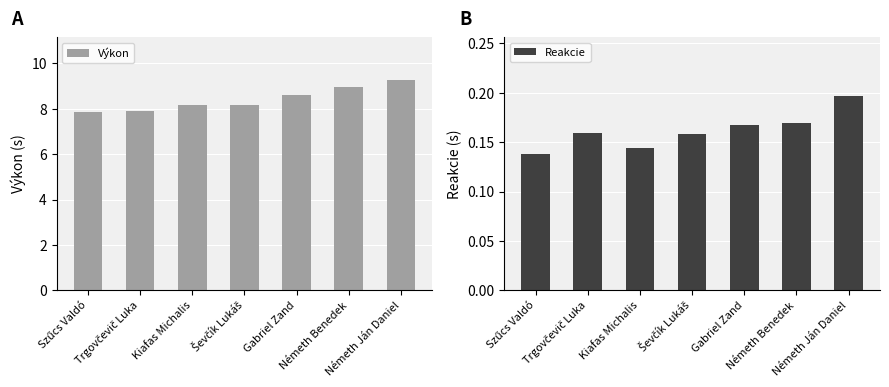

Between Szűcs Valdó and Gabriel Zand, which series saw the biggest shift?

Výkon